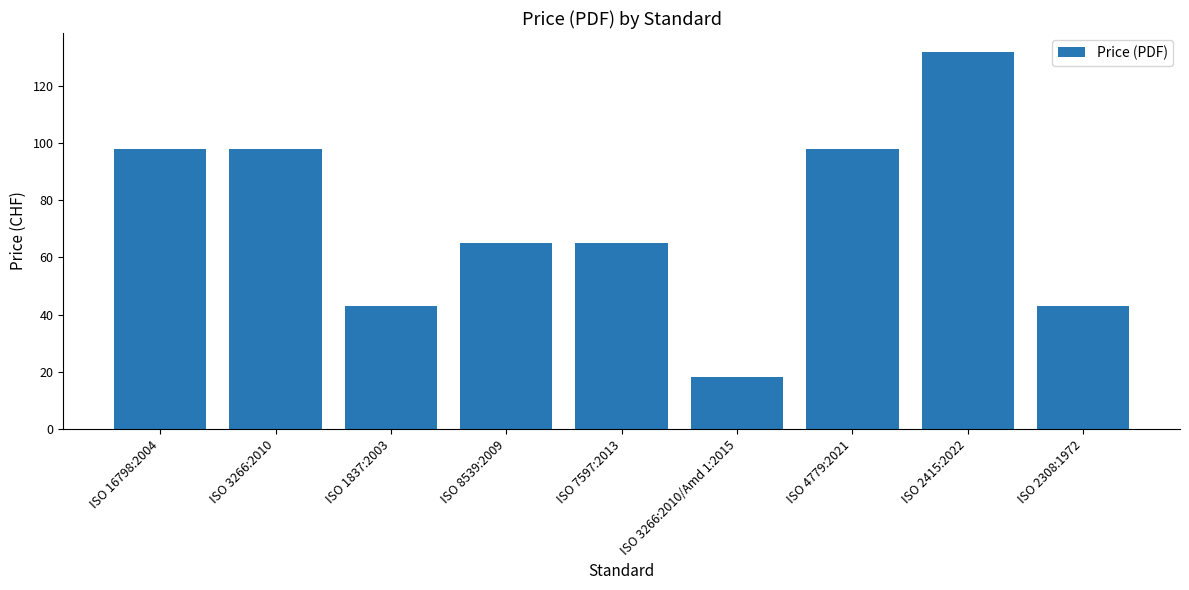

Which has a higher value, ISO 3266:2010/Amd 1:2015 or ISO 3266:2010?

ISO 3266:2010